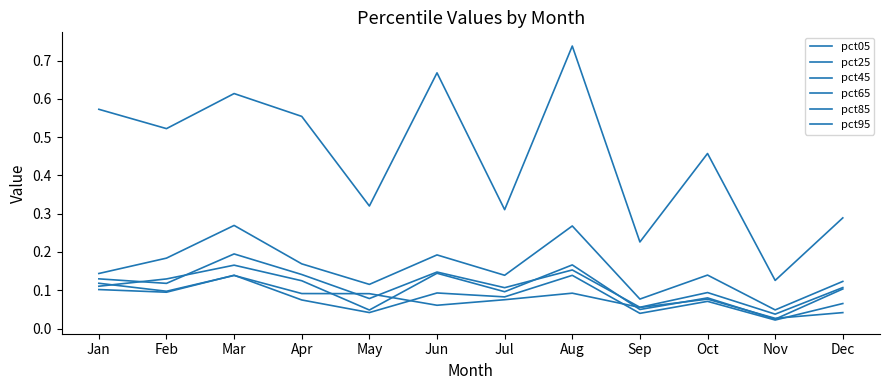

The value of pct25 at Sep is 0.1. True or false?

False